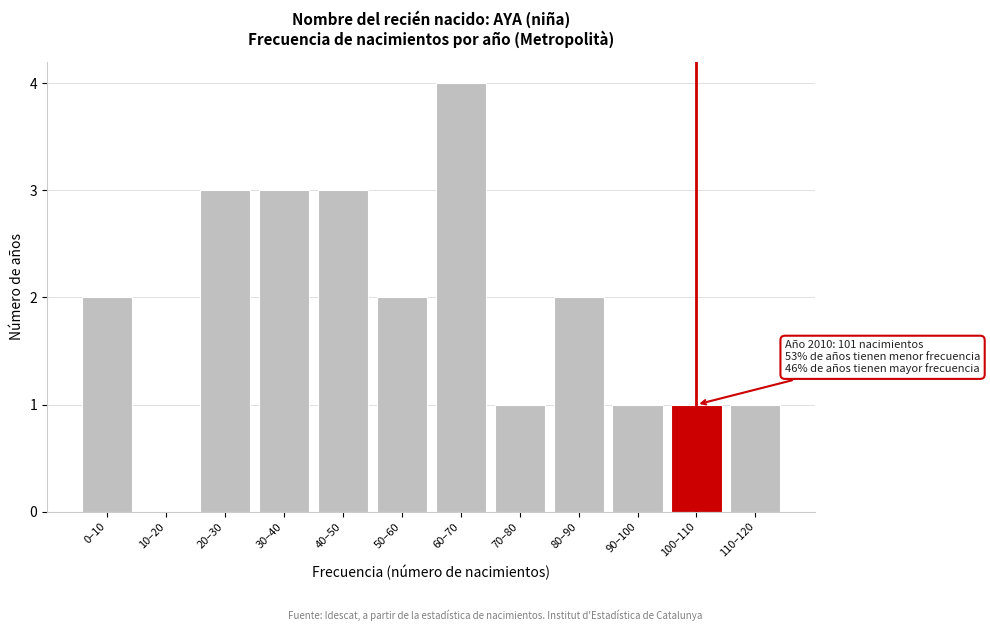

Reading left to right, list all the values displayed in this chart.

0–10=2	10–20=0	20–30=3	30–40=3	40–50=3	50–60=2	60–70=4	70–80=1	80–90=2	90–100=1	100–110=1	110–120=1